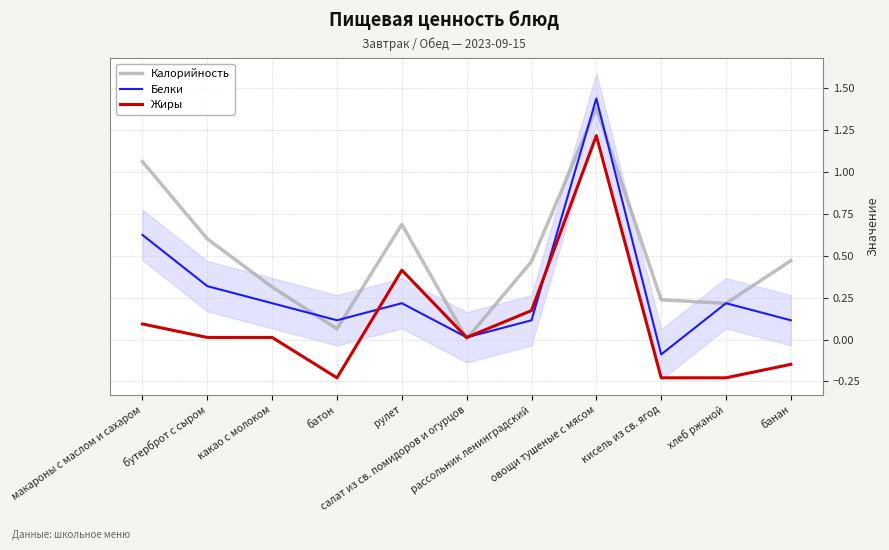

Reading right to left, what are all the values shown in this chart?

Калорийность: банан=0.5	хлеб ржаной=0.2	кисель из св. ягод=0.2	овощи тушеные с мясом=1.4	рассольник ленинградский=0.5	салат из св. помидоров и огурцов=0.0	рулет=0.7	батон=0.1	какао с молоком=0.3	бутерброт с сыром=0.6	макароны с маслом и сахаром=1.1
Белки: банан=0.1	хлеб ржаной=0.2	кисель из св. ягод=-0.1	овощи тушеные с мясом=1.4	рассольник ленинградский=0.1	салат из св. помидоров и огурцов=0.0	рулет=0.2	батон=0.1	какао с молоком=0.2	бутерброт с сыром=0.3	макароны с маслом и сахаром=0.6
Жиры: банан=-0.1	хлеб ржаной=-0.2	кисель из св. ягод=-0.2	овощи тушеные с мясом=1.2	рассольник ленинградский=0.2	салат из св. помидоров и огурцов=0.0	рулет=0.4	батон=-0.2	какао с молоком=0.0	бутерброт с сыром=0.0	макароны с маслом и сахаром=0.1